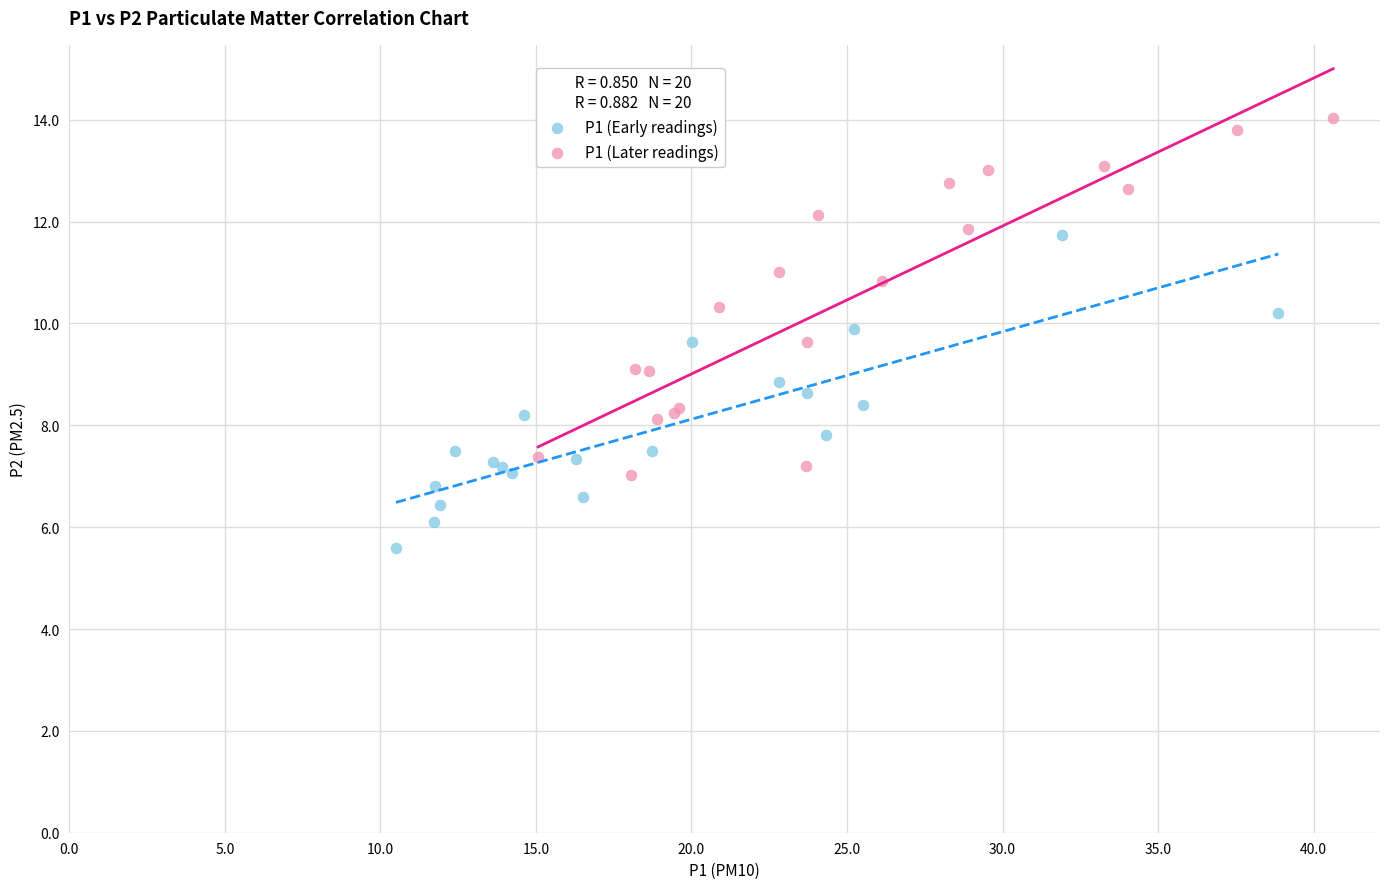

Which series reaches the maximum Y coordinate?

P1 (Later readings)